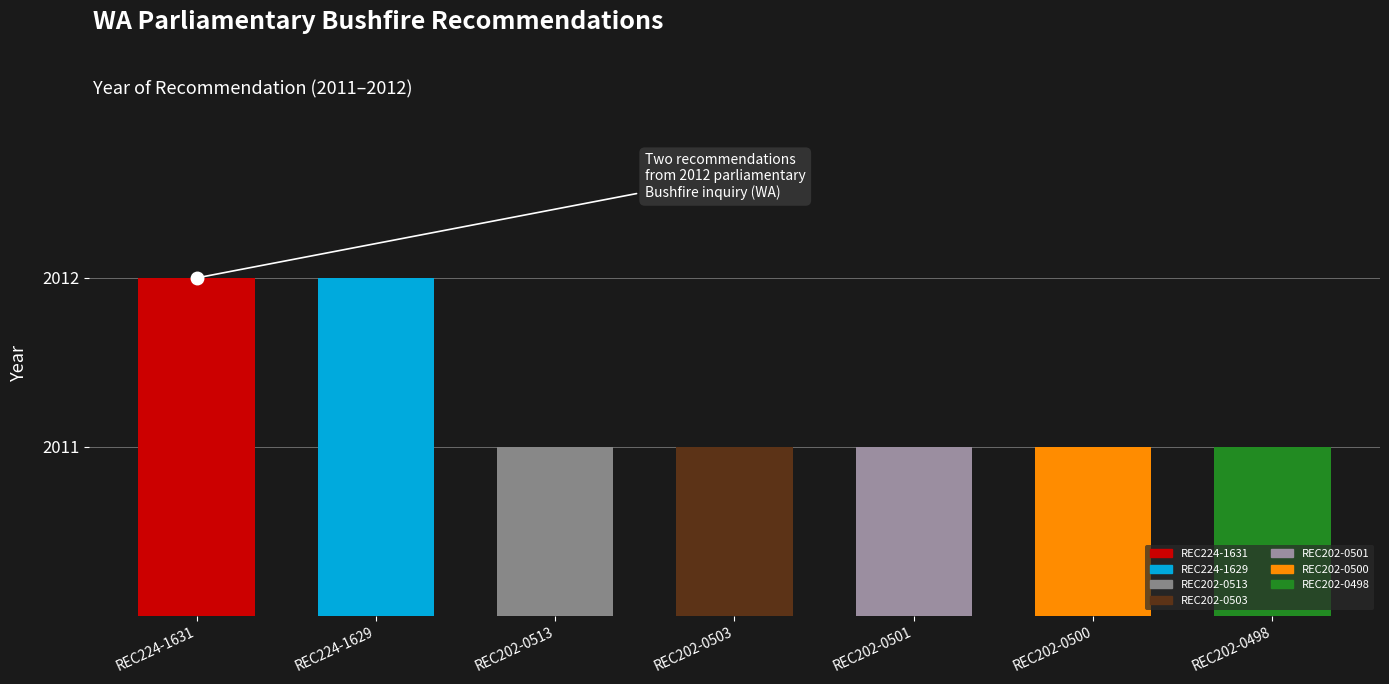

What is the value of the 2nd bar from the left?

2012